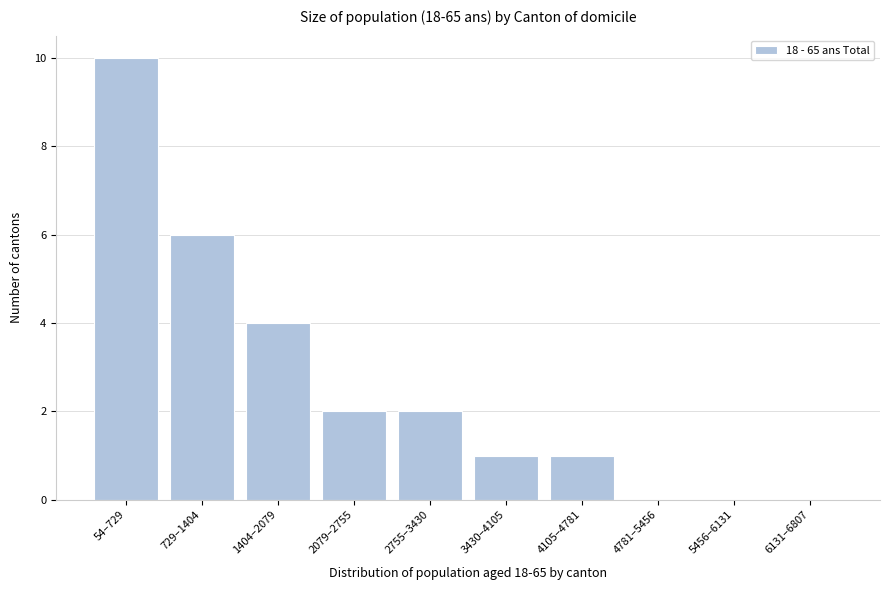

Reading left to right, extract all data points from this chart.

54–729=10	729–1404=6	1404–2079=4	2079–2755=2	2755–3430=2	3430–4105=1	4105–4781=1	4781–5456=0	5456–6131=0	6131–6807=0